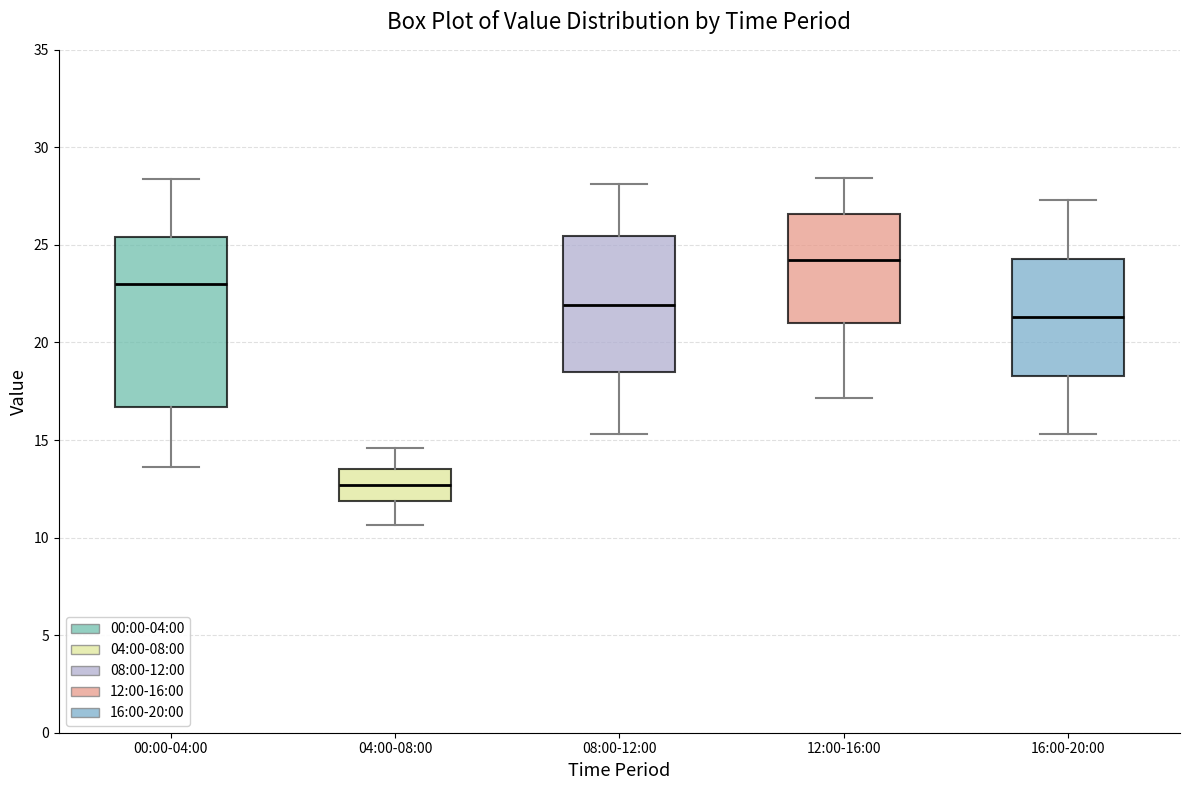

Reading left to right, read every box against the y-axis: the position of its median line, the range the box covers, and the ends of its whiskers. The values are not printed on the chart, so give them approximately, as read against the axis.

00:00-04:00: median 23.0, box 16.5 to 25.5, whiskers 13.5 to 28.5
04:00-08:00: median 12.5, box 12.0 to 13.5, whiskers 10.5 to 14.5
08:00-12:00: median 22.0, box 18.5 to 25.5, whiskers 15.5 to 28.0
12:00-16:00: median 24.0, box 21.0 to 26.5, whiskers 17.0 to 28.5
16:00-20:00: median 21.5, box 18.5 to 24.5, whiskers 15.5 to 27.5